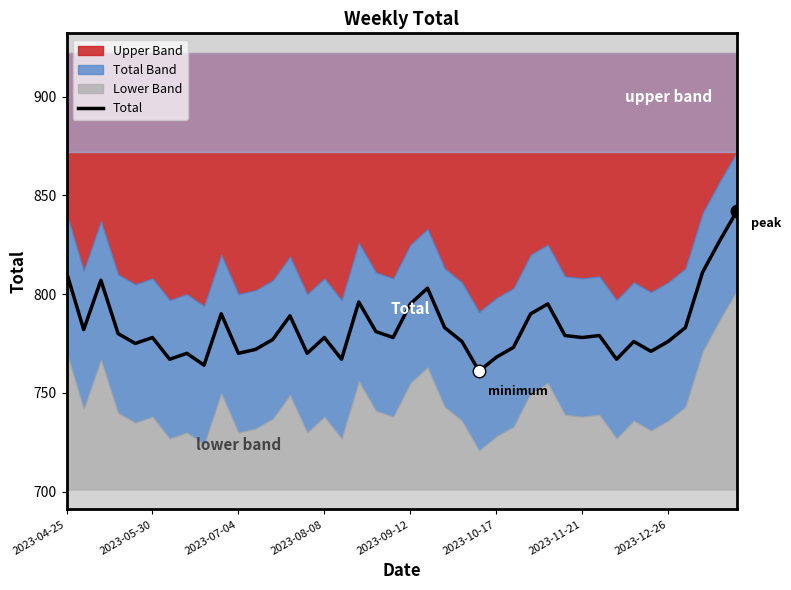

How many values exceed 778?

19